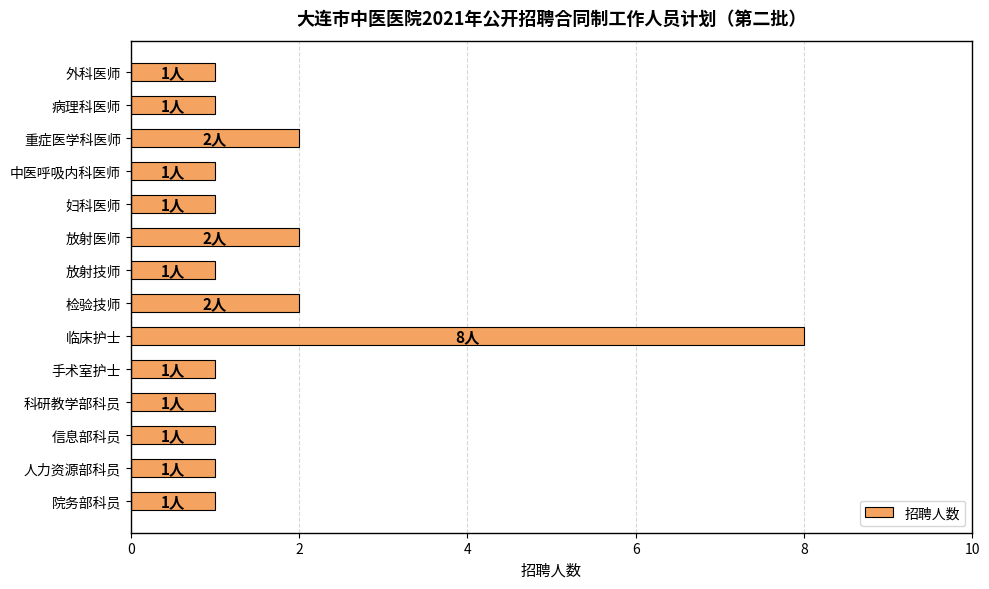

Reading top to bottom, extract all data points from this chart.

1	1	2	1	1	2	1	2	8	1	1	1	1	1